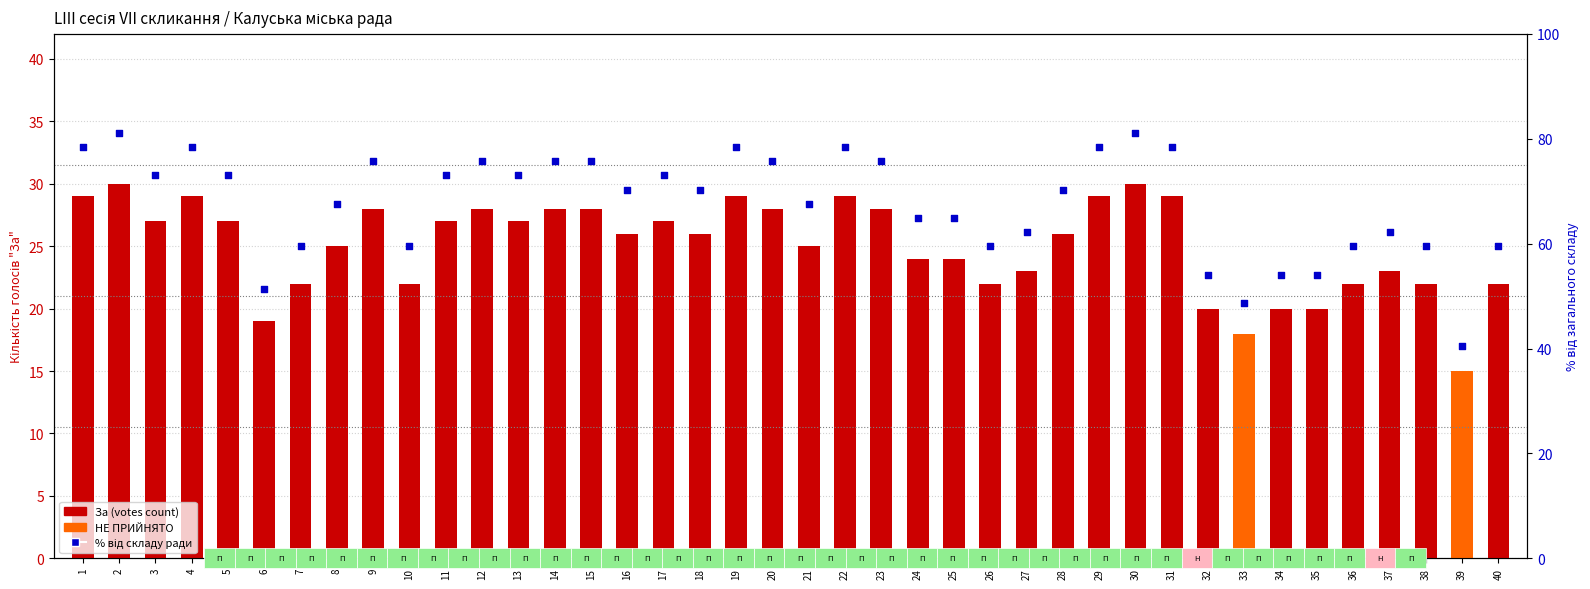

Which series has the largest total across all categories?

% від складу ради